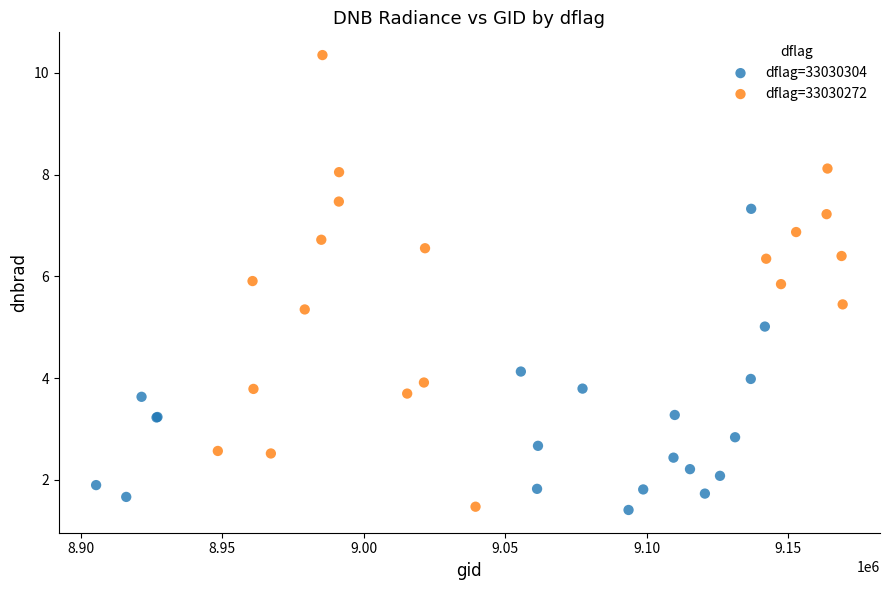

Which series has the widest spread of Y values?

dflag=33030272